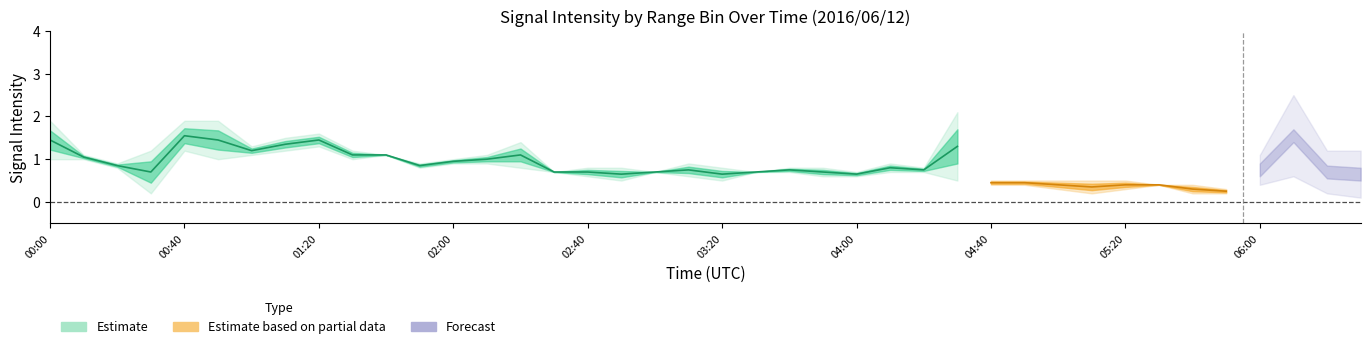

What is the sum of the 10.762 values at 05:50 and 00:50?

1.5